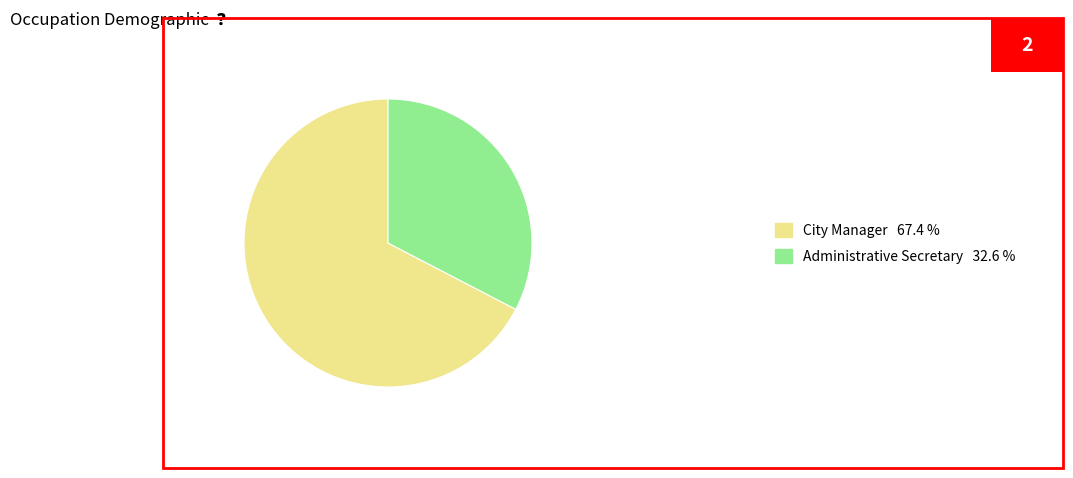

Approximately how many times larger is the value at Administrative Secretary 32.6 % compared to City Manager 67.4 %?

0.5